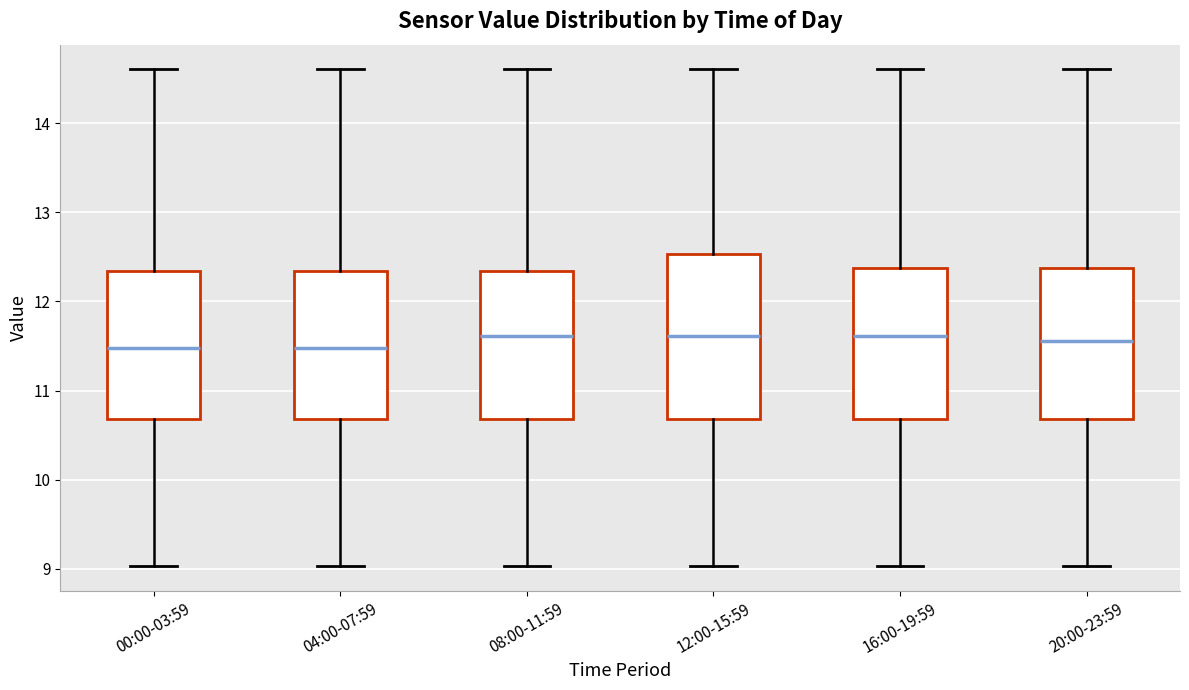

Reading left to right, read every box against the y-axis: the position of its median line, the range the box covers, and the ends of its whiskers. The values are not printed on the chart, so give them approximately, as read against the axis.

00:00-03:59: median 11.5, box 10.7 to 12.3, whiskers 9.0 to 14.6
04:00-07:59: median 11.5, box 10.7 to 12.3, whiskers 9.0 to 14.6
08:00-11:59: median 11.6, box 10.7 to 12.3, whiskers 9.0 to 14.6
12:00-15:59: median 11.6, box 10.7 to 12.5, whiskers 9.0 to 14.6
16:00-19:59: median 11.6, box 10.7 to 12.4, whiskers 9.0 to 14.6
20:00-23:59: median 11.6, box 10.7 to 12.4, whiskers 9.0 to 14.6